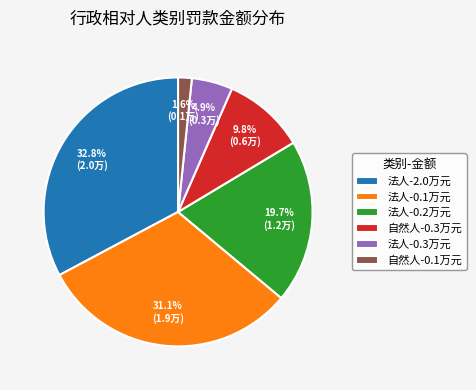

Combined, what portion of the pie is 自然人-0.1万元 and 法人-0.2万元?

21.3%